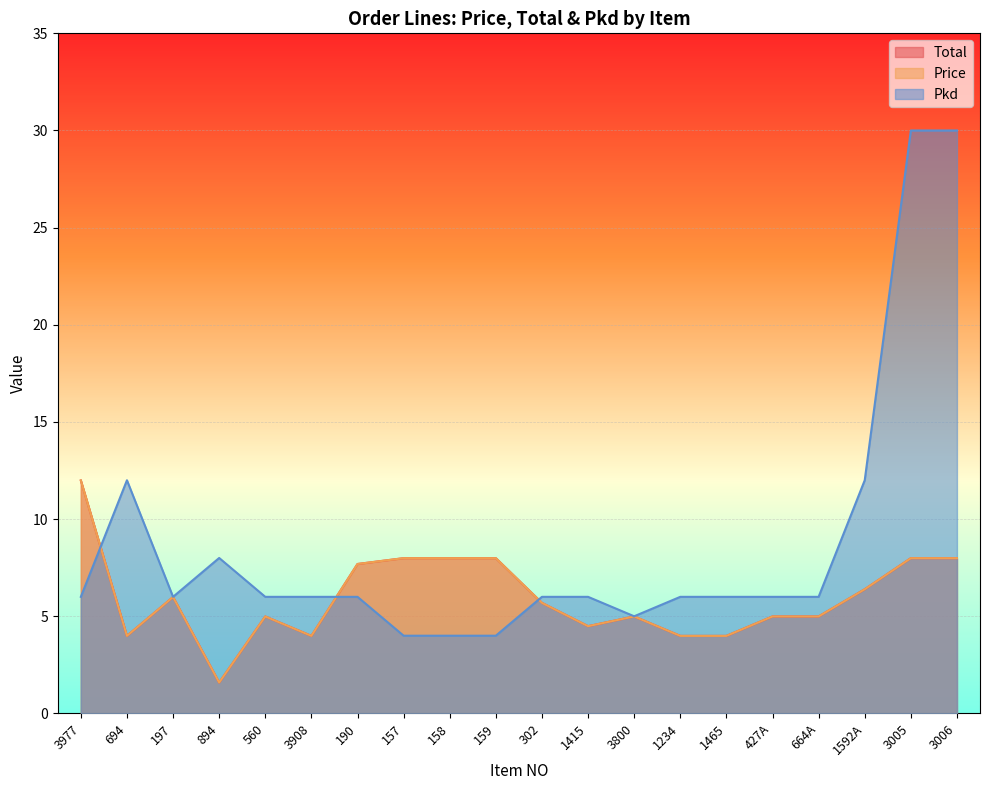

Is it true that Pkd equals 4.0 at 157?

True